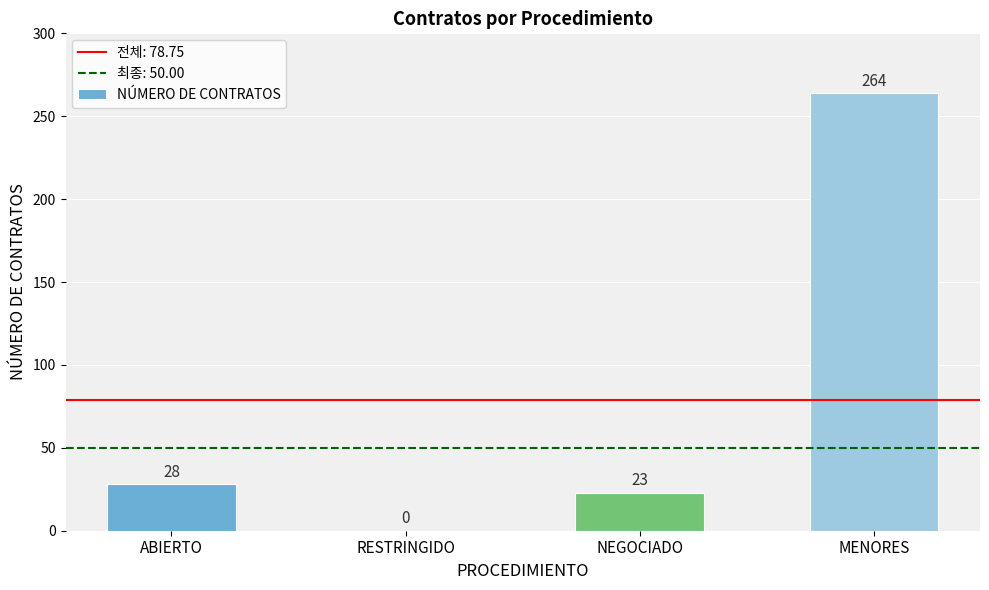

Reading right to left, list all the values displayed in this chart.

264	23	0	28